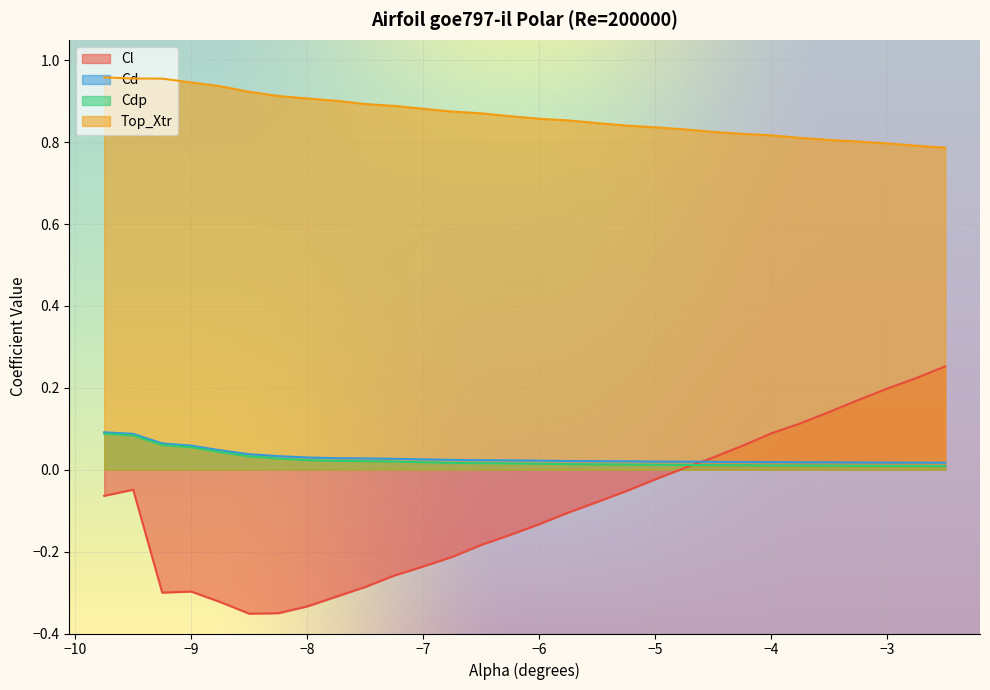

True or false: Cd and Top_Xtr cross at least once.

False